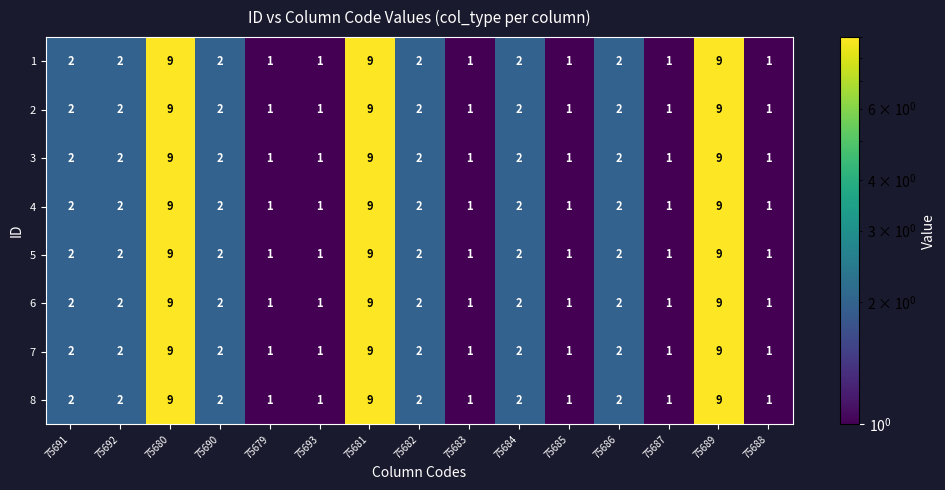

What is the maximum value shown in the chart?

9